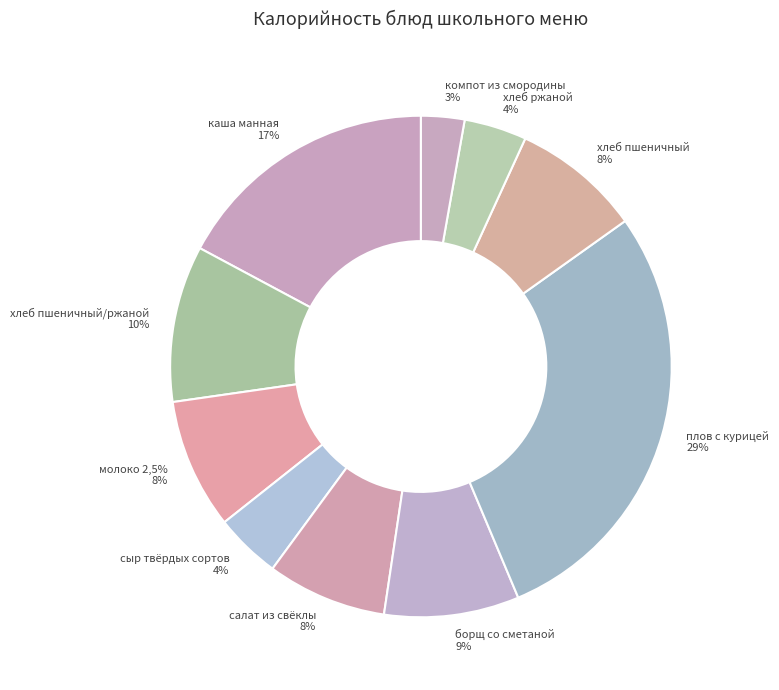

Which category has the smallest portion of the pie?

компот из смородины